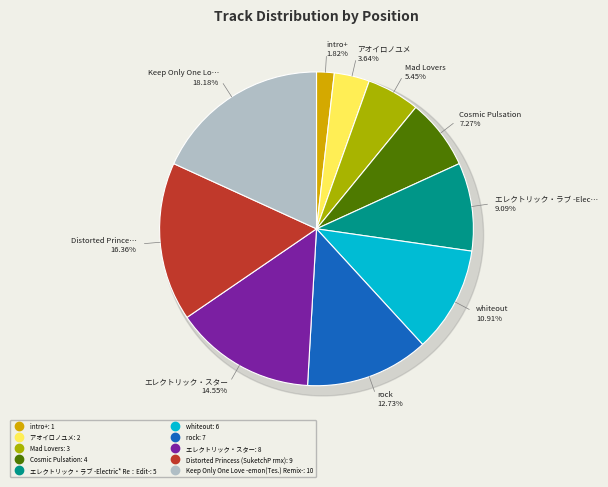

True or false: Keep Only One Love -emon(Tes.) Remix- accounts for 18% of the total.

True